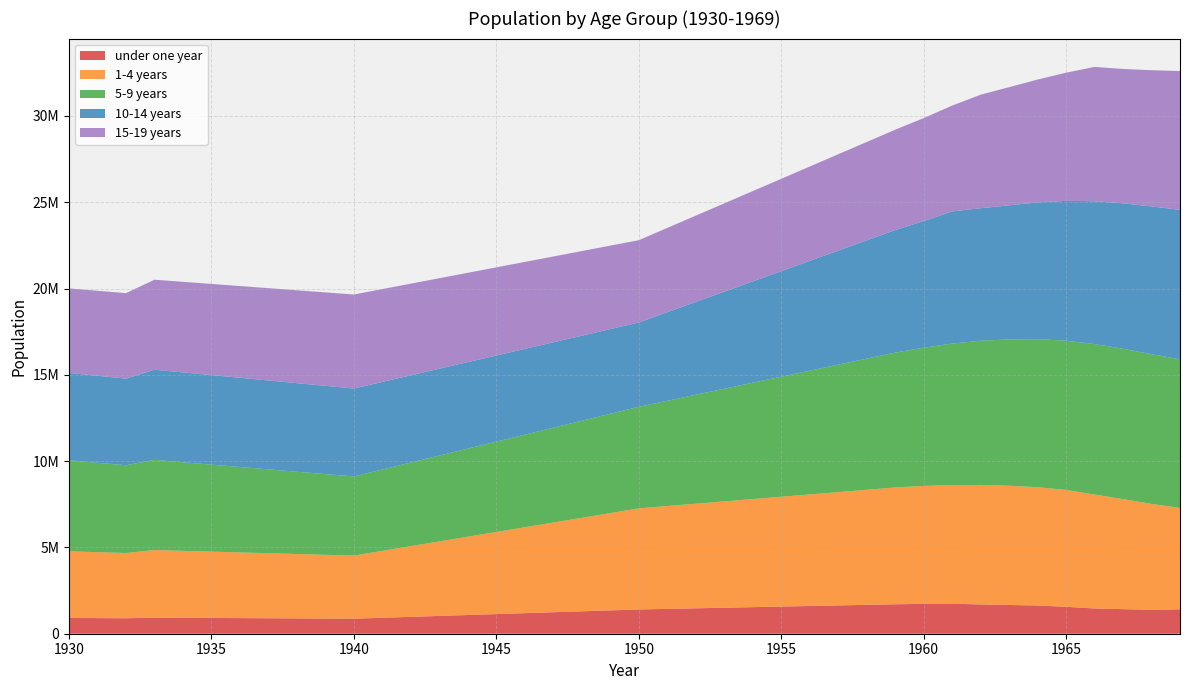

Reading right to left, what are all the values shown in this chart?

under one year: 1969=1414000	1968=1386000	1967=1425000	1966=1462000	1965=1560000	1964=1635000	1963=1666000	1962=1698000	1961=1738000	1960=1730936	1959=1707356	1958=1673868	1957=1640380	1956=1606892	1955=1573405	1954=1539917	1953=1506429	1952=1472941	1951=1439454	1950=1405966	1949=1352503	1948=1299040	1947=1245577	1946=1192114	1945=1138651	1944=1085188	1943=1031725	1942=978262	1941=924799	1940=871336	1939=879701	1938=888066	1937=896431	1936=904797	1935=913162	1934=921527	1933=929893	1932=896138	1931=905152	1930=914165
1-4 years: 1969=5870869	1968=6136216	1967=6376478	1966=6603124	1965=6772383	1964=6854850	1963=6907517	1962=6922538	1961=6867915	1960=6834581	1959=6767135	1958=6665976	1957=6564817	1956=6463657	1955=6362499	1954=6261339	1953=6160180	1952=6059021	1951=5957863	1950=5856704	1949=5636703	1948=5416703	1947=5196702	1946=4976702	1945=4756701	1944=4536701	1943=4316700	1942=4096700	1941=3876699	1940=3656699	1939=3693903	1938=3731107	1937=3768311	1936=3805515	1935=3842720	1934=3879924	1933=3917128	1932=3780916	1931=3820789	1930=3860663
5-9 years: 1969=8616301	1968=8672414	1967=8711370	1966=8718564	1965=8646385	1964=8577024	1963=8478441	1962=8355608	1961=8205517	1960=8006153	1959=7813477	1958=7599184	1957=7384892	1956=7170600	1955=6956308	1954=6742016	1953=6527725	1952=6313433	1951=6099141	1950=5884848	1949=5754804	1948=5624761	1947=5494717	1946=5364674	1945=5234631	1944=5104587	1943=4974544	1942=4844500	1941=4714457	1940=4584414	1939=4675928	1938=4767443	1937=4858958	1936=4950472	1935=5041987	1934=5133502	1933=5225016	1932=5084072	1931=5177359	1930=5270646
10-14 years: 1969=8658516	1968=8561037	1967=8425476	1966=8272992	1965=8102226	1964=7923697	1963=7767784	1962=7678702	1961=7655016	1960=7332949	1959=7097063	1958=6851166	1957=6605269	1956=6359372	1955=6113476	1954=5867579	1953=5621682	1952=5375785	1951=5129889	1950=4883993	1949=4904962	1948=4925932	1947=4946901	1946=4967871	1945=4988840	1944=5009810	1943=5030779	1942=5051749	1941=5072718	1940=5093688	1939=5112236	1938=5130784	1937=5149332	1936=5167880	1935=5186428	1934=5204976	1933=5223524	1932=5018153	1931=5041510	1930=5064868
15-19 years: 1969=8042887	1968=7894153	1967=7783107	1966=7783496	1965=7424466	1964=7117533	1963=6845902	1962=6574963	1961=6132084	1960=5968787	1959=5815390	1958=5699041	1957=5582691	1956=5466342	1955=5349991	1954=5233642	1953=5117292	1952=5000943	1951=4884592	1950=4768243	1949=4836231	1948=4904219	1947=4972208	1946=5040196	1945=5108185	1944=5176173	1943=5244161	1942=5312150	1941=5380138	1940=5448127	1939=5414946	1938=5381765	1937=5348584	1936=5315403	1935=5282222	1934=5249041	1933=5215860	1932=4953082	1931=4925015	1930=4896948